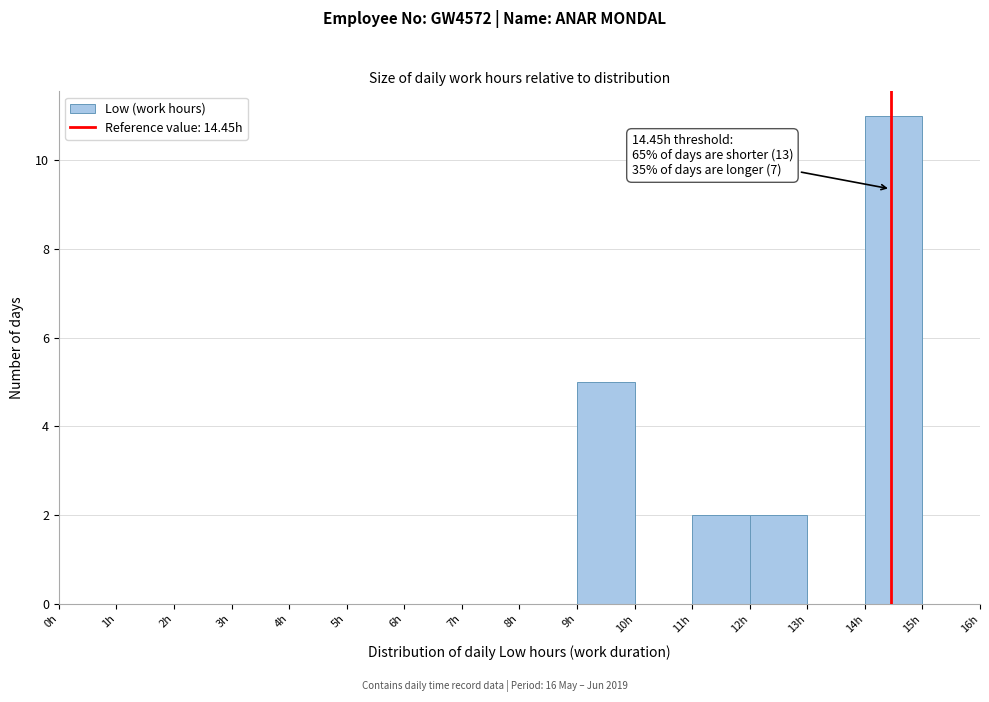

Which range on the x-axis has the tallest bar?

14 to 15